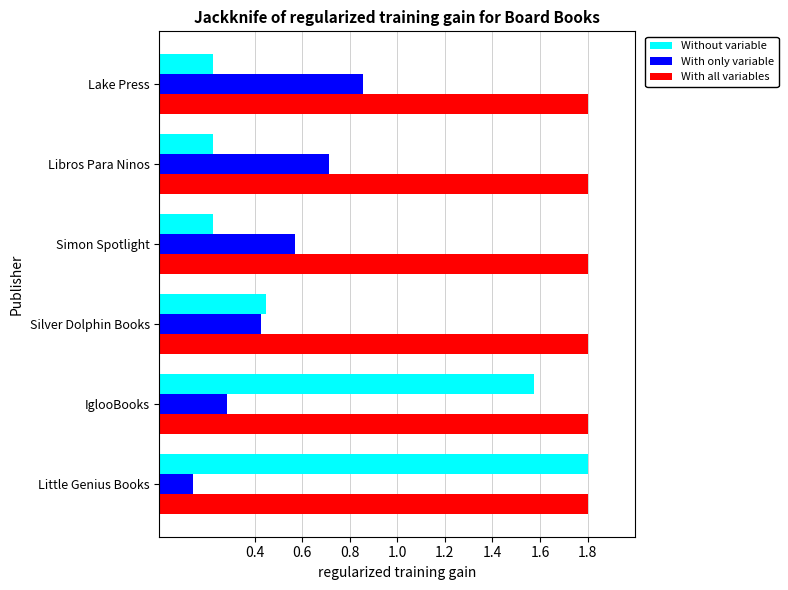

List the series in order of their overall mean, lowest first.

With only variable, Without variable, With all variables